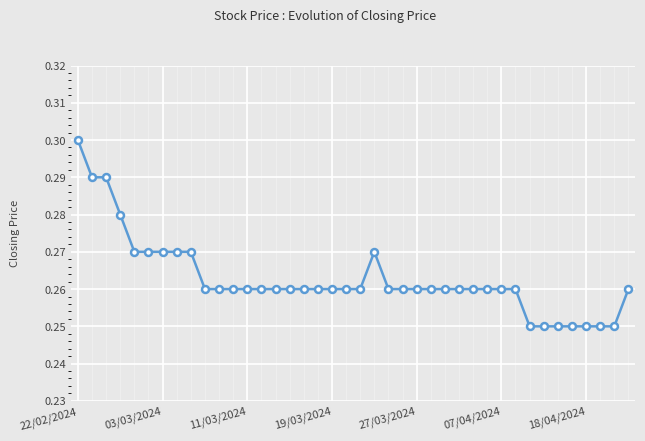

How many lines are shown in the chart?

1